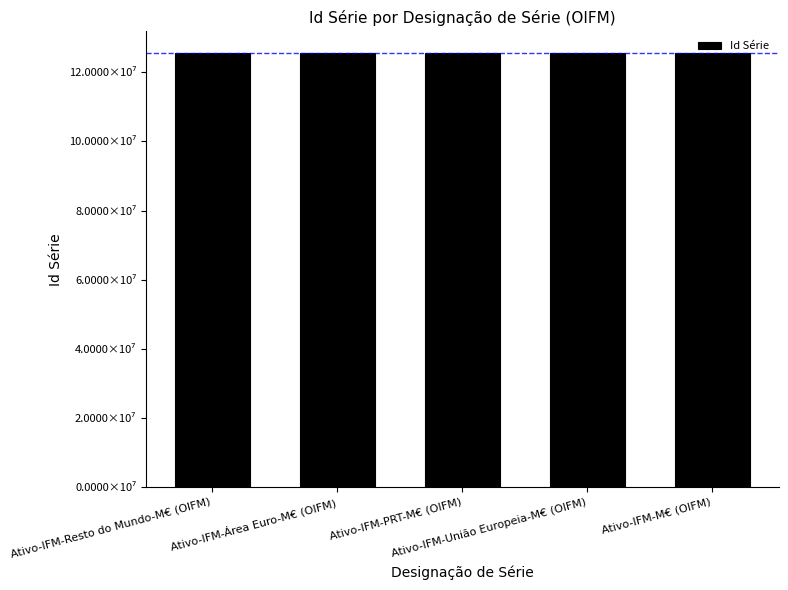

True or false: the data shows 12558311 at Ativo-IFM-Resto do Mundo-M€ (OIFM).

True